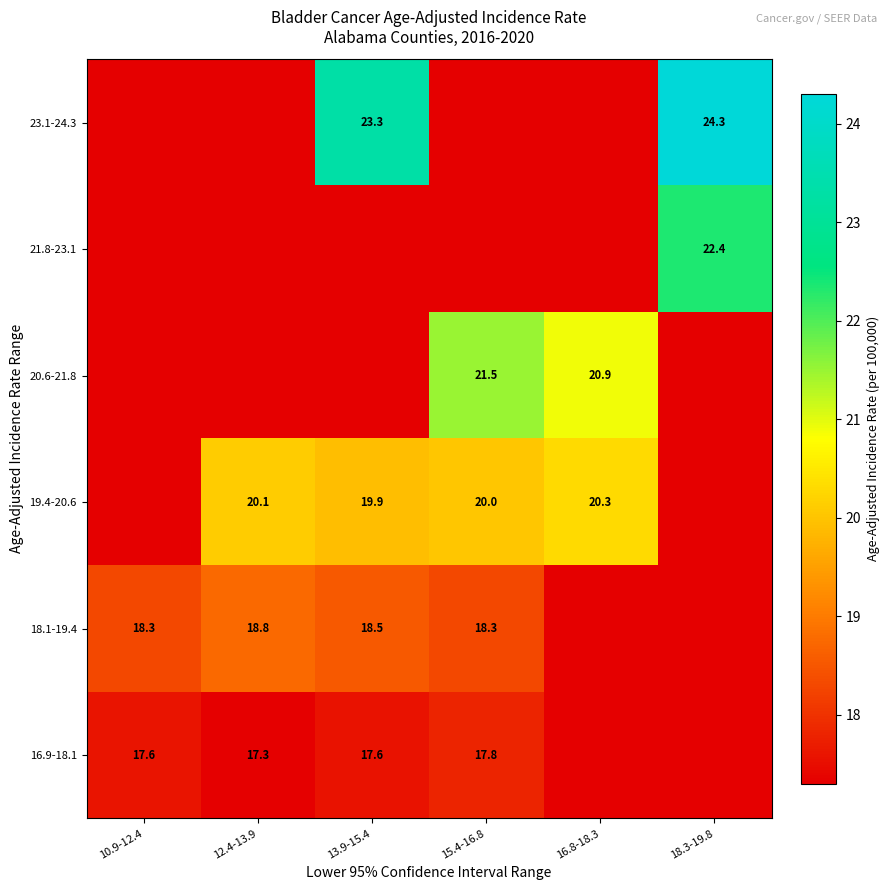

The 19.4-20.6 series shows 30.5 at 13.9-15.4. True or false?

False